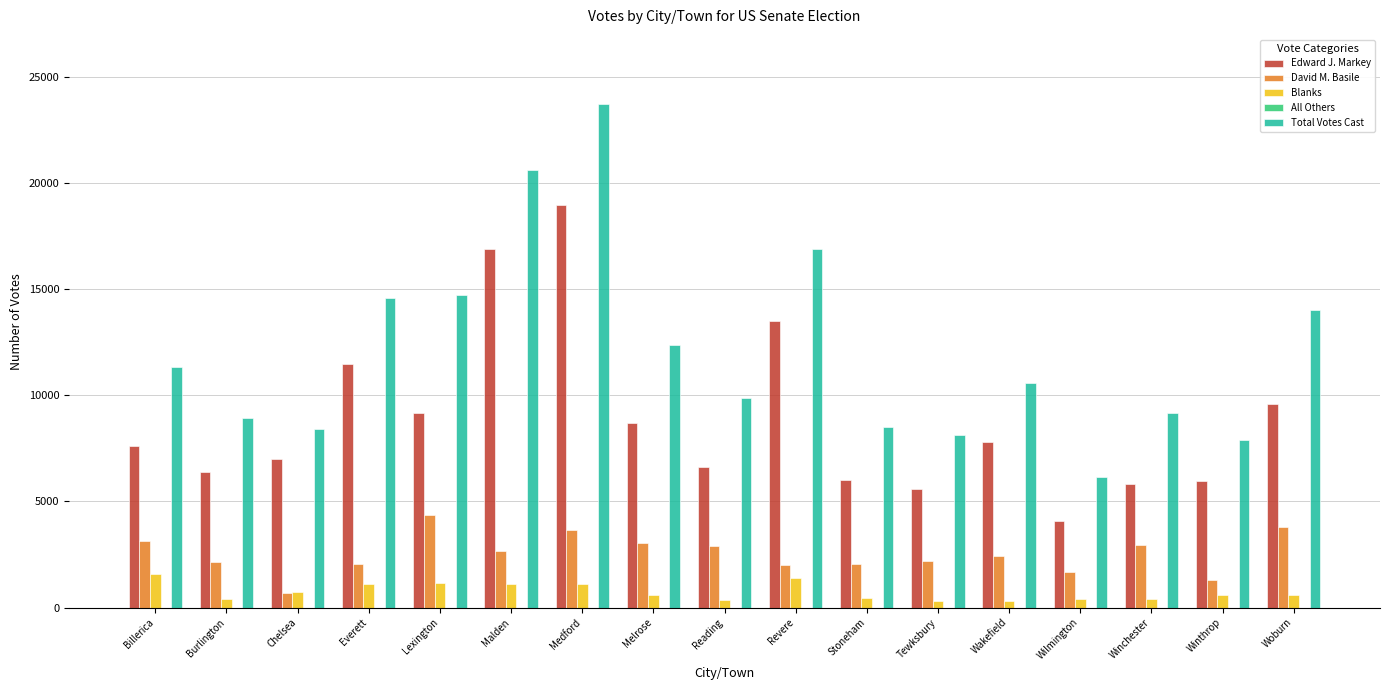

Which series has the largest total across all categories?

Total Votes Cast